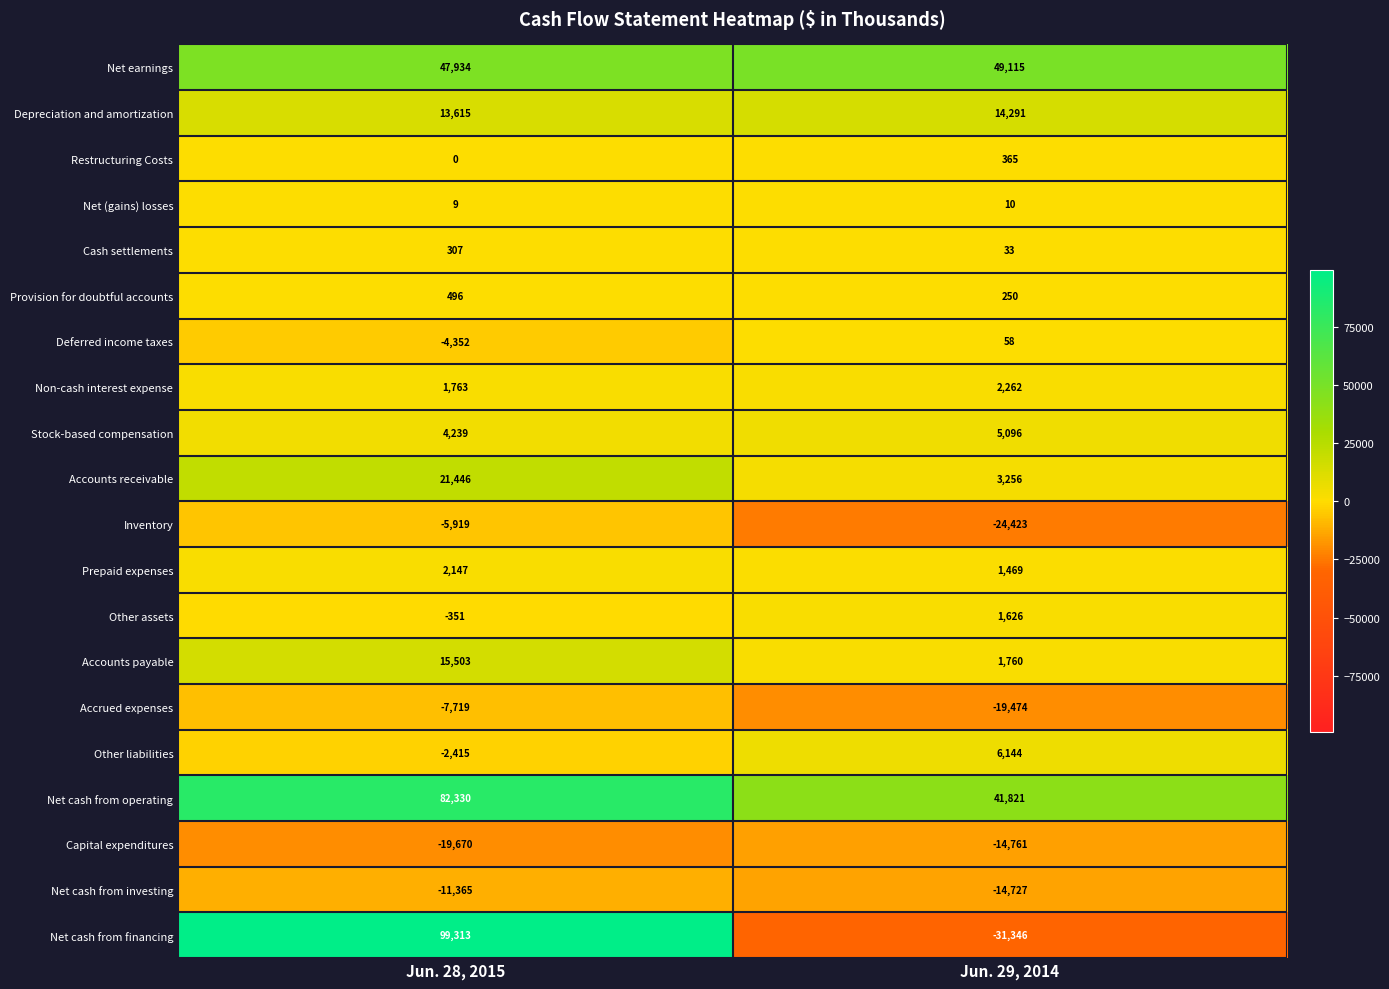

What is the difference between the highest and lowest values at Jun. 29, 2014?

80461